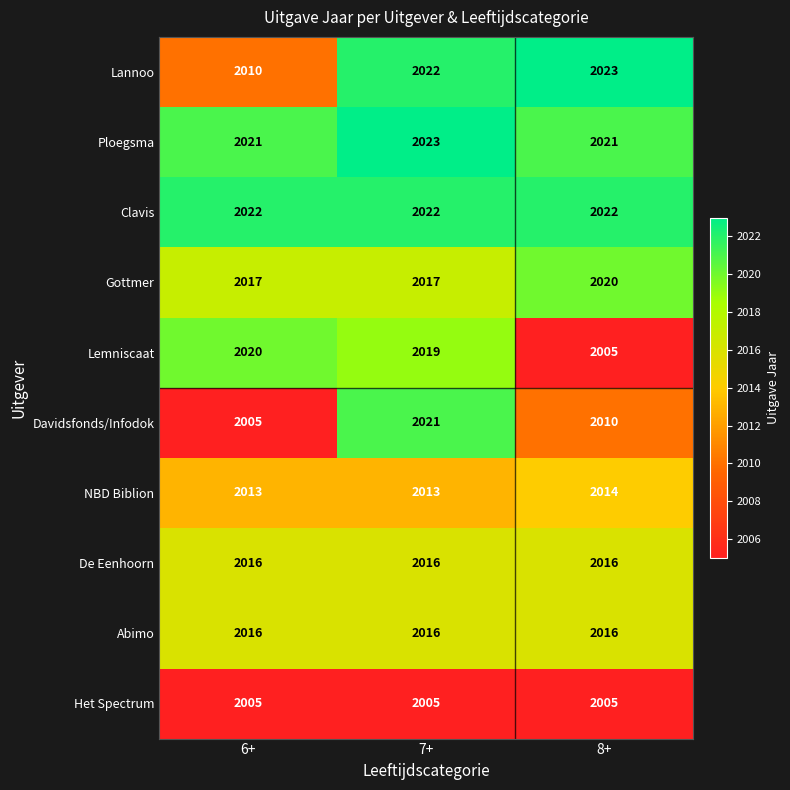

The Abimo series shows 2016 at 6+. True or false?

True